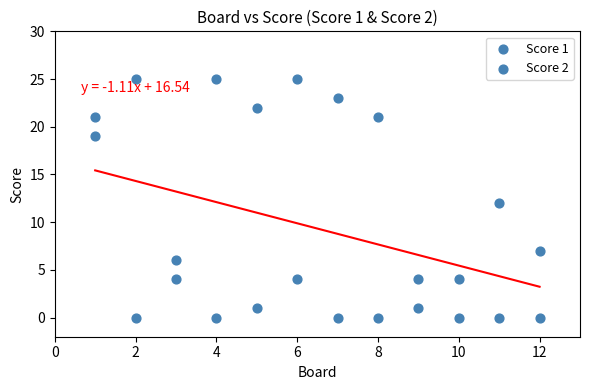

How many data points are displayed?

24